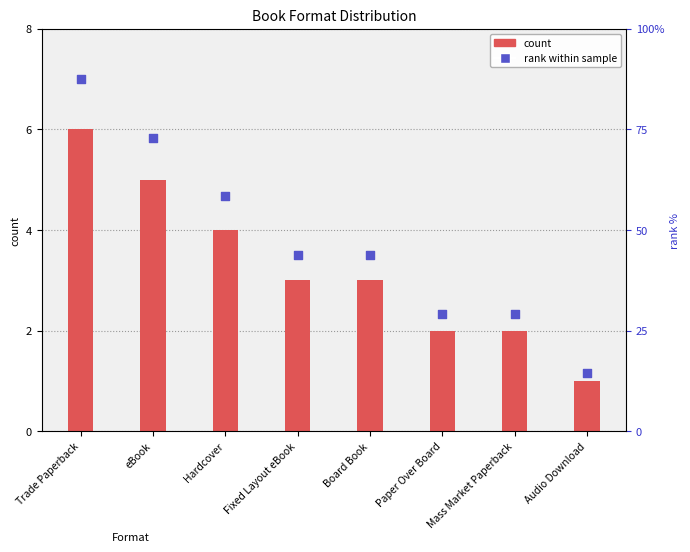

Between Trade Paperback and Mass Market Paperback, which is larger?

Trade Paperback